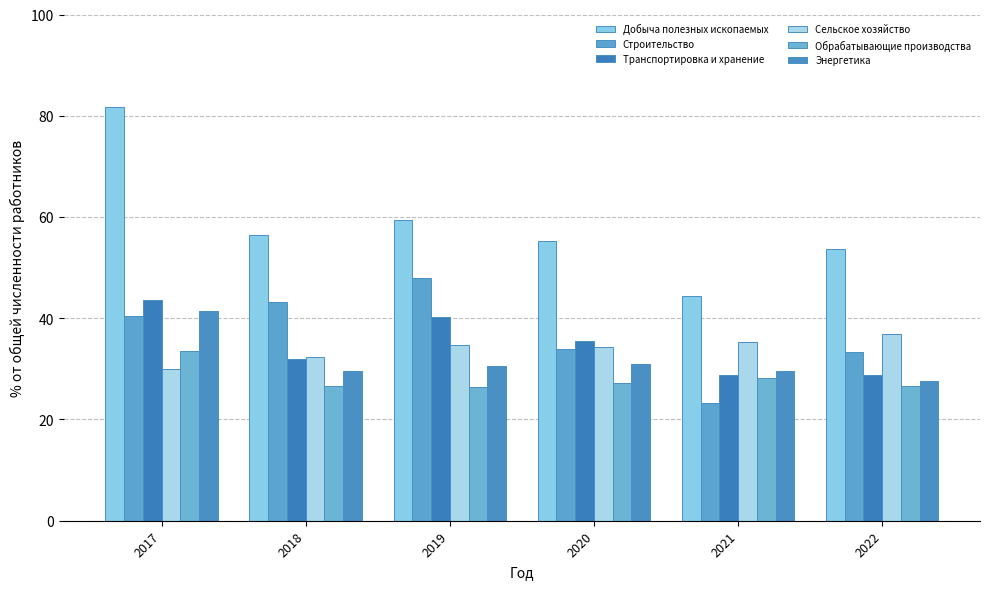

How many data points does each series have?

6